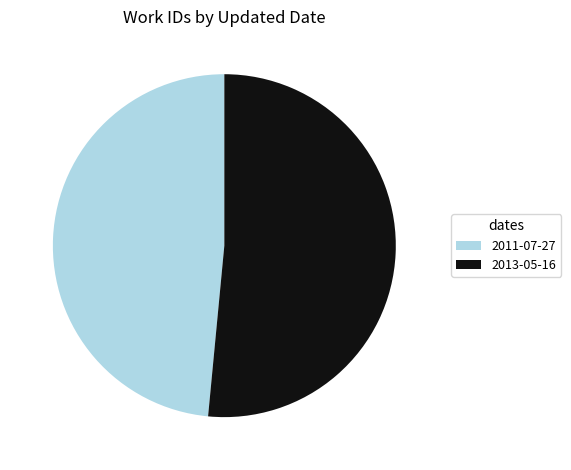

Which category has the biggest portion of the pie?

2013-05-16